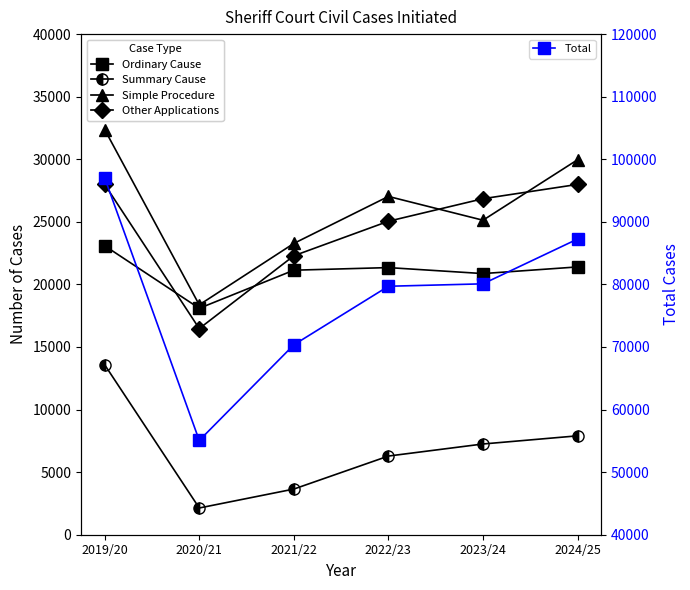

What is the difference between the highest and lowest values at 2021/22?

66700